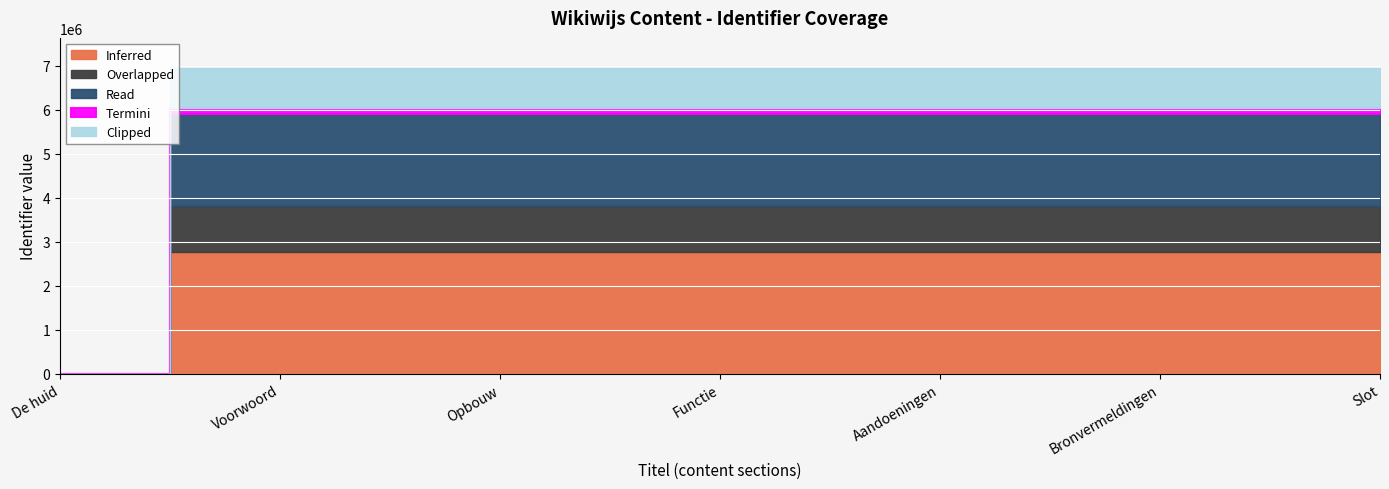

Reading left to right, what are all the values shown in this chart?

De huid=0	Voorwoord=6943488	Opbouw=6943495	Functie=6943506	Aandoeningen=6943523	Bronvermeldingen=6943587	Slot=6943588